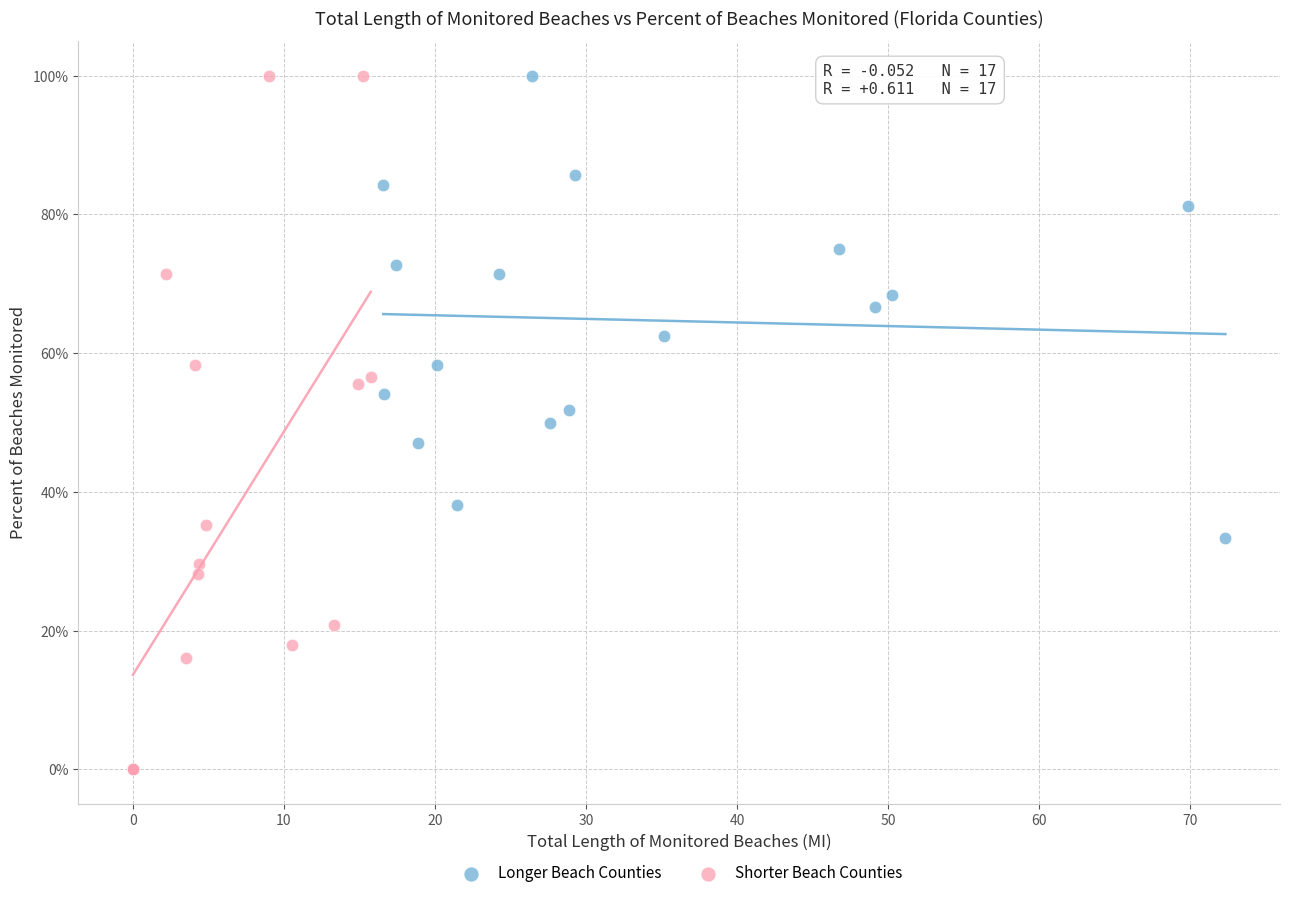

What are all the series names shown in the legend?

Longer Beach Counties, Shorter Beach Counties